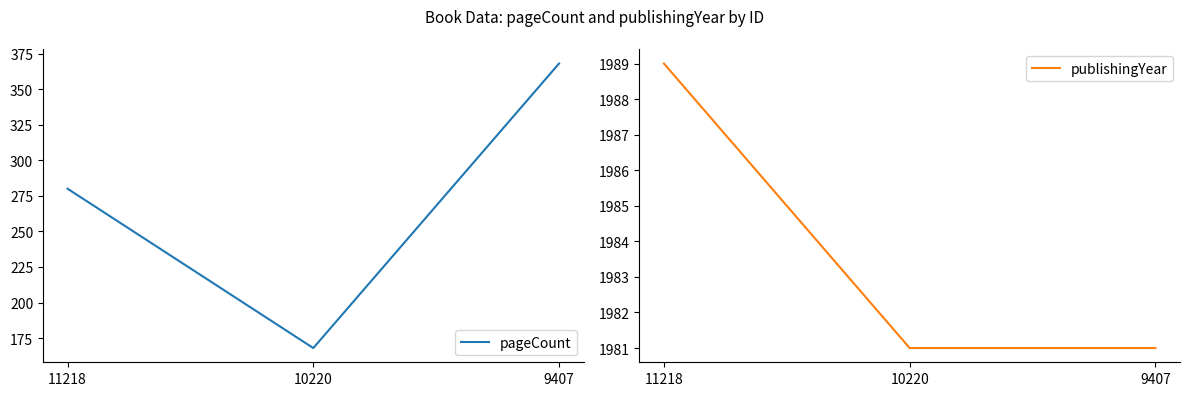

How many lines are shown in the chart?

2